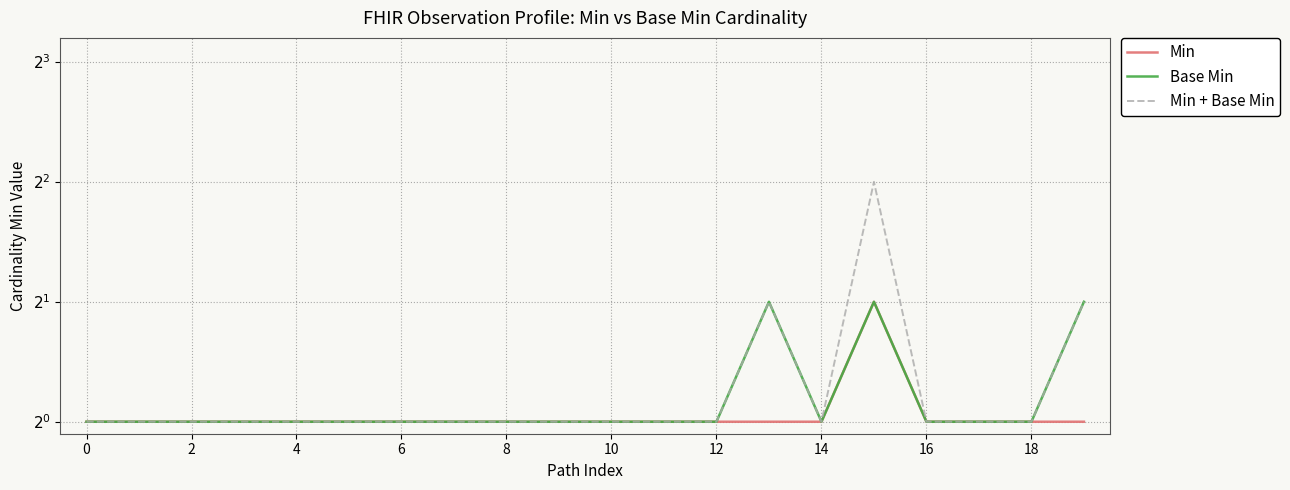

In Base Min, how many points are lower than both neighbors (excluding endpoints)?

1